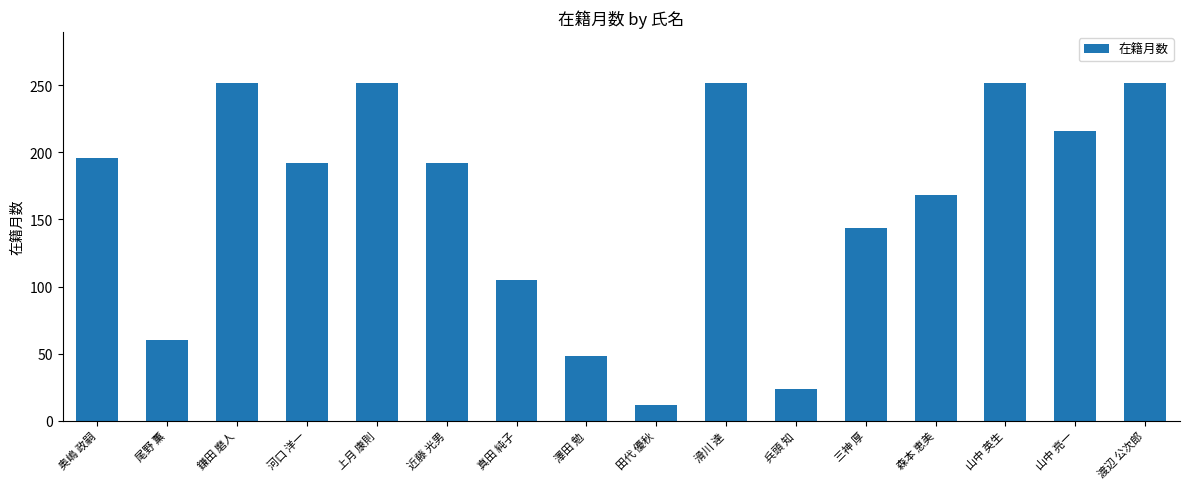

True or false: the data shows 24 at 兵頭 知.

True